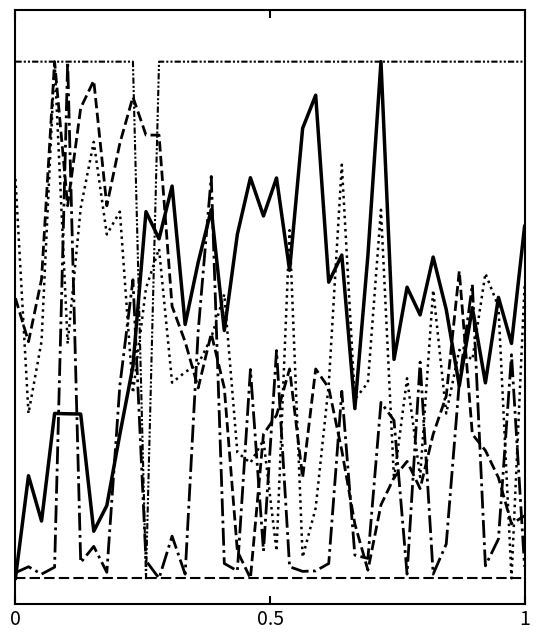

Does the chart have visible grid lines?

No